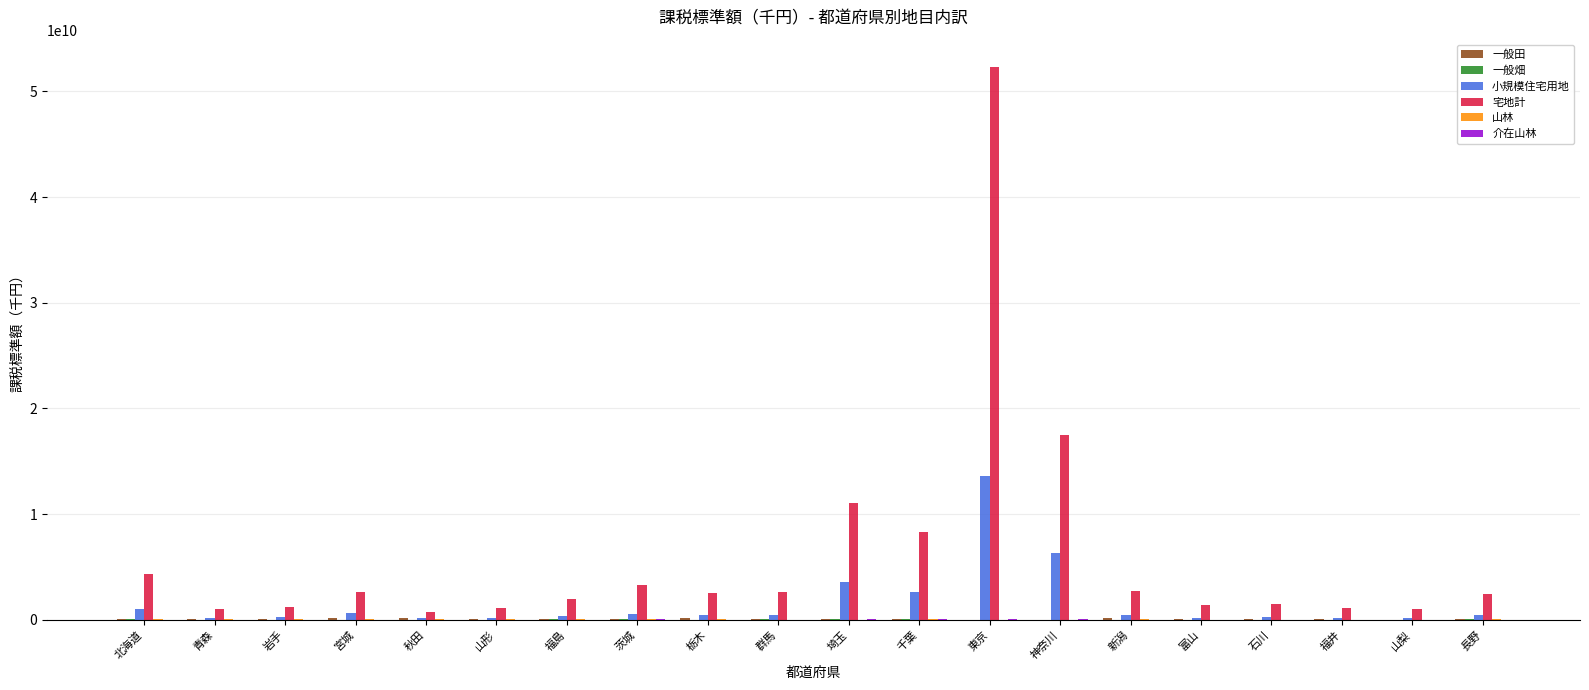

The 宅地計 series shows 1441241246 at 石川. True or false?

True